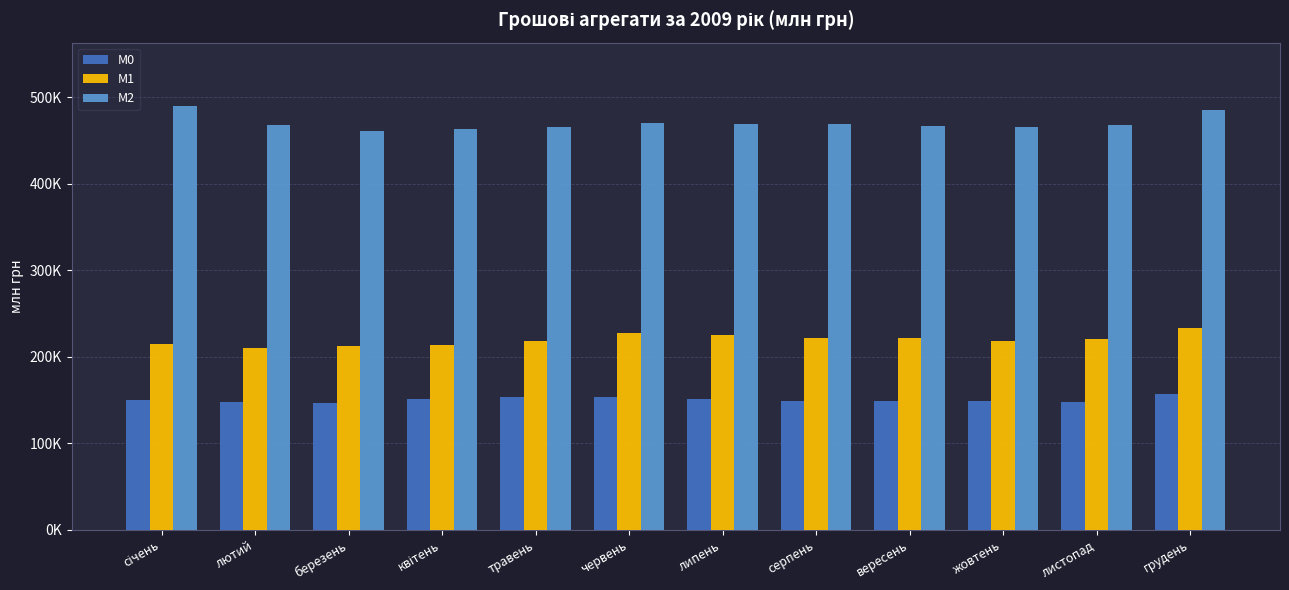

What is the difference between the М2 values at листопад and червень?

2294.8